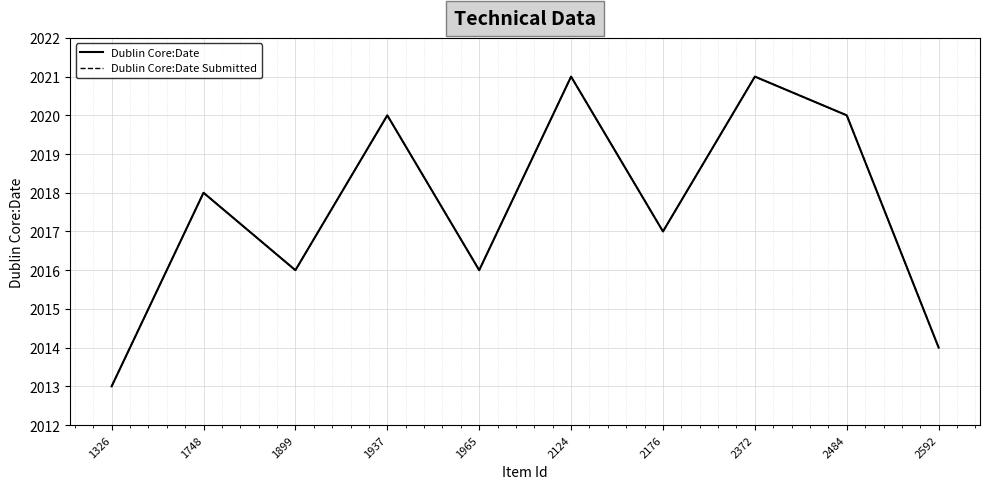

Rank the series by their maximum value, from highest to lowest.

Dublin Core:Date, Dublin Core:Date Submitted